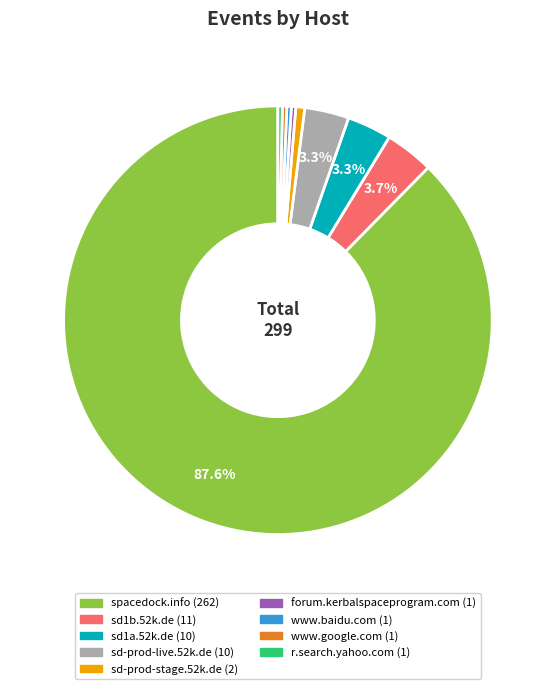

How many slices are in this pie chart?

9